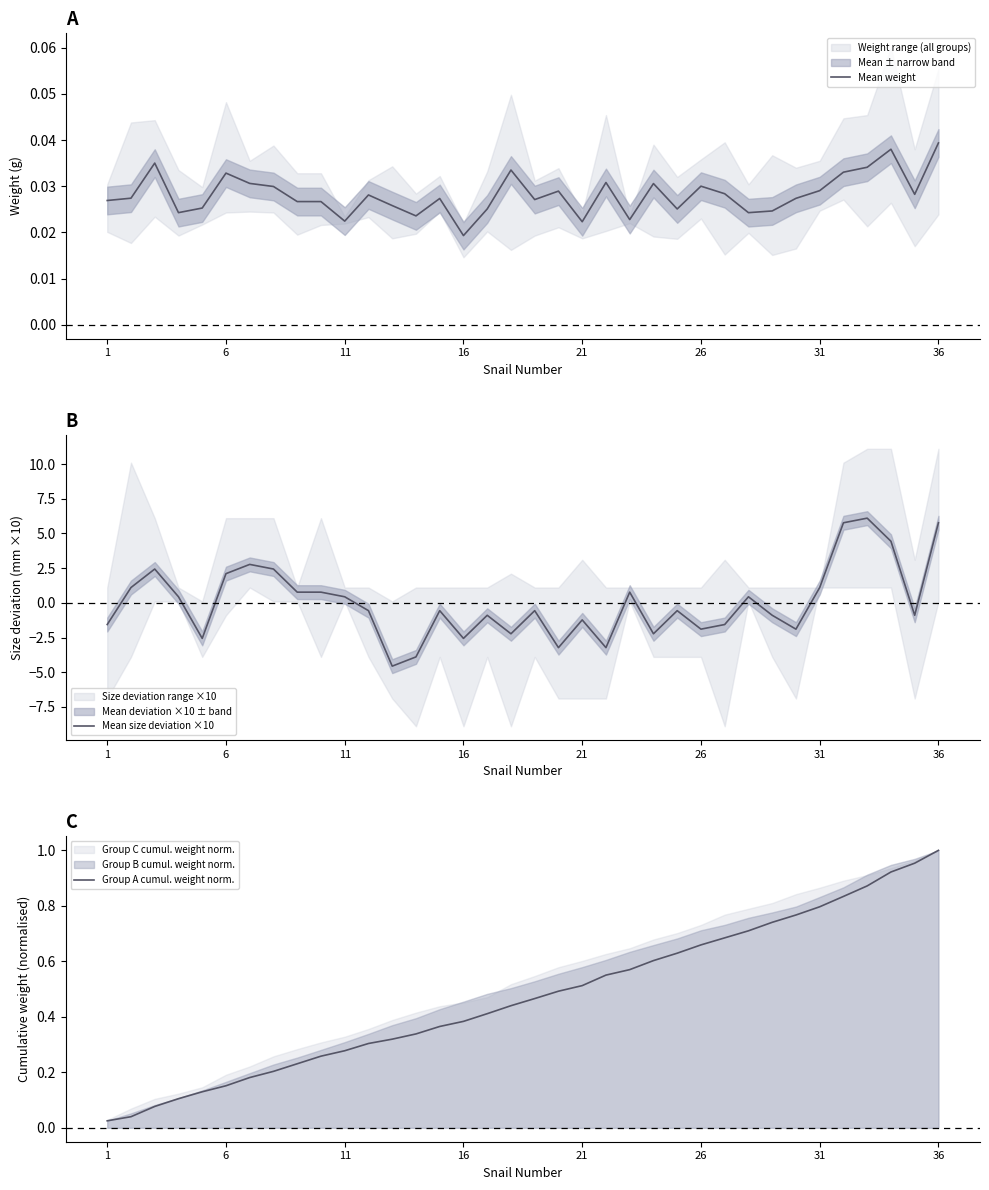

Which series has the largest range (max minus min)?

Mean size deviation ×10